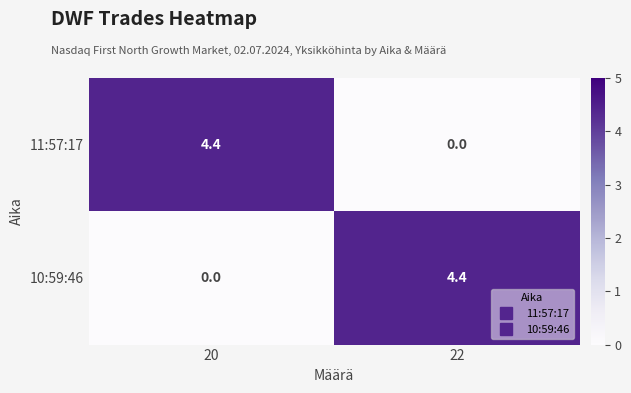

List the labels in order of 11:57:17 value, smallest first.

22, 20